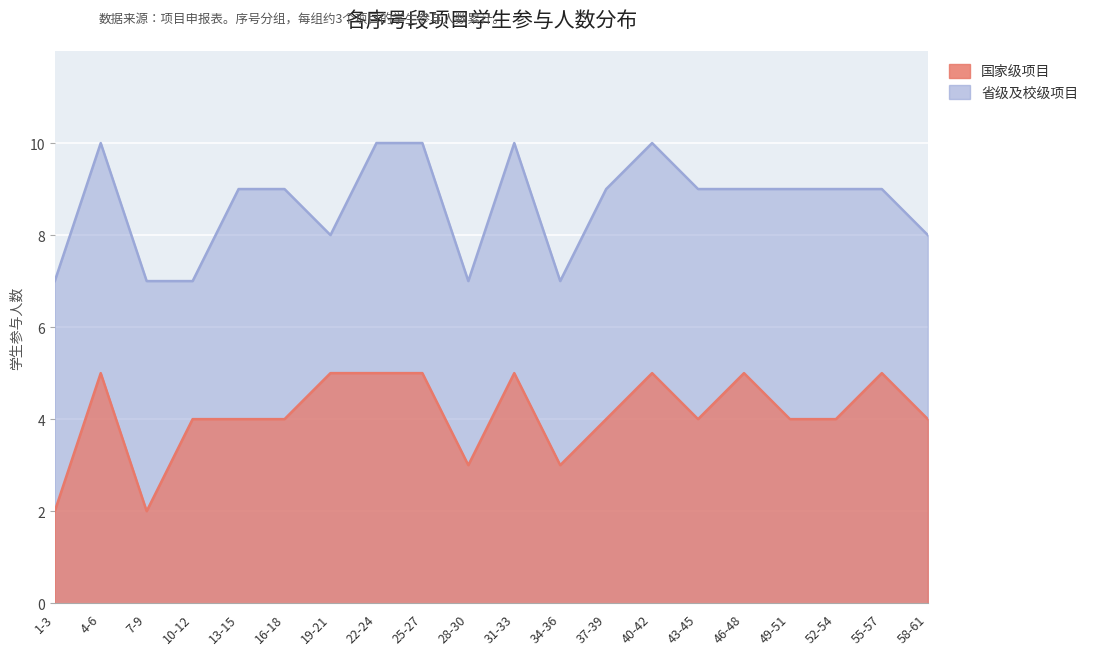

Which series has the largest range (max minus min)?

省级及校级项目